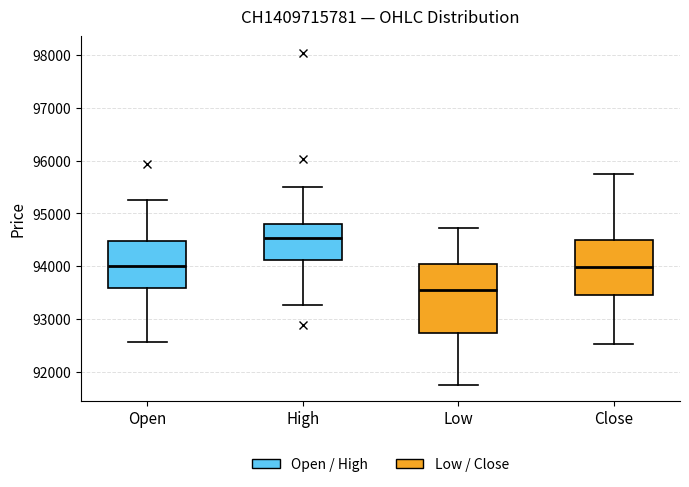

Which box is the tallest, from its lower edge to its upper edge?

Low